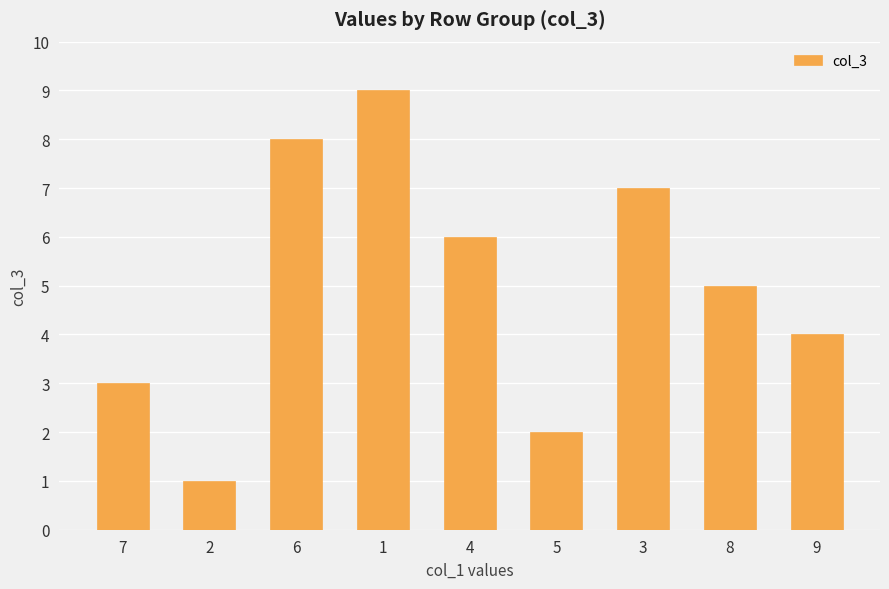

Where is the data nearest to the value 5?

8